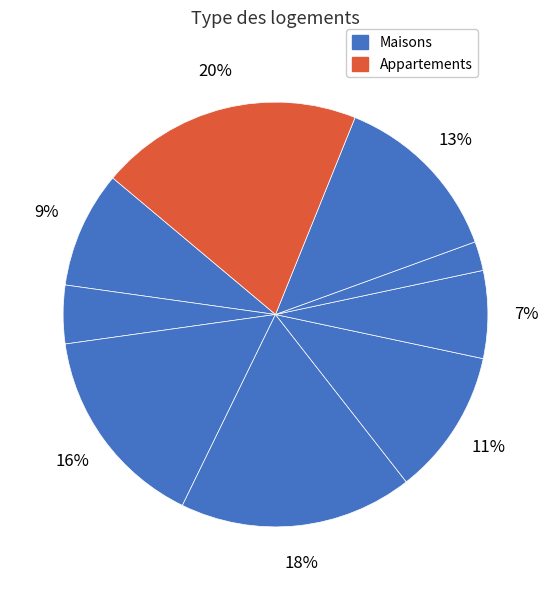

Count the number of slices in the pie.

9